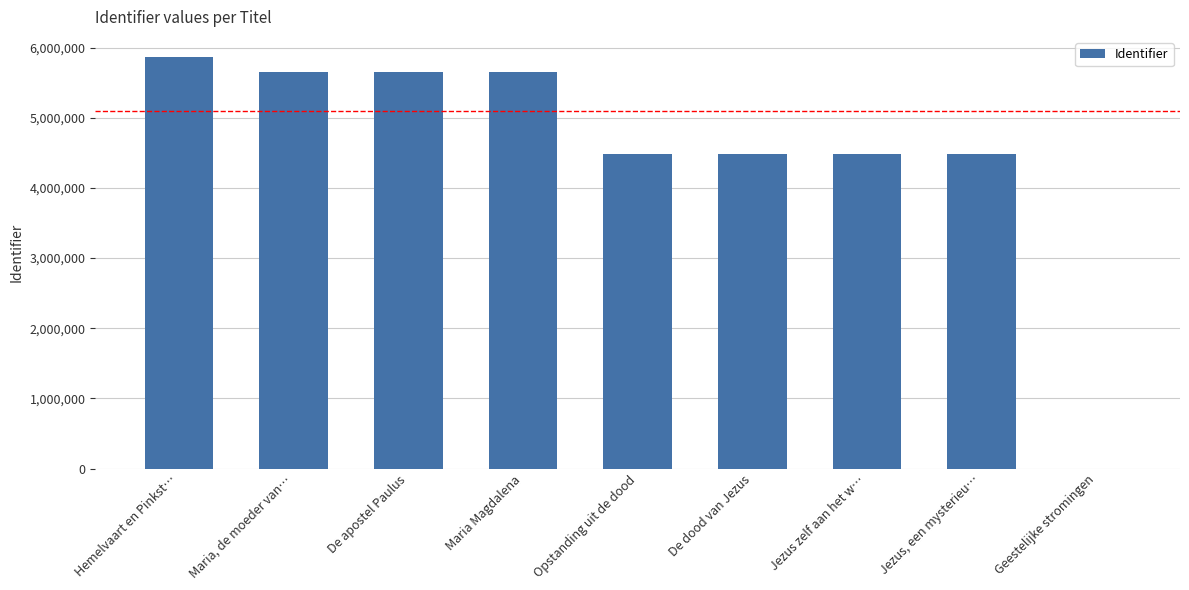

The chart shows a value of 4091323 at Geestelijke stromingen. True or false?

False